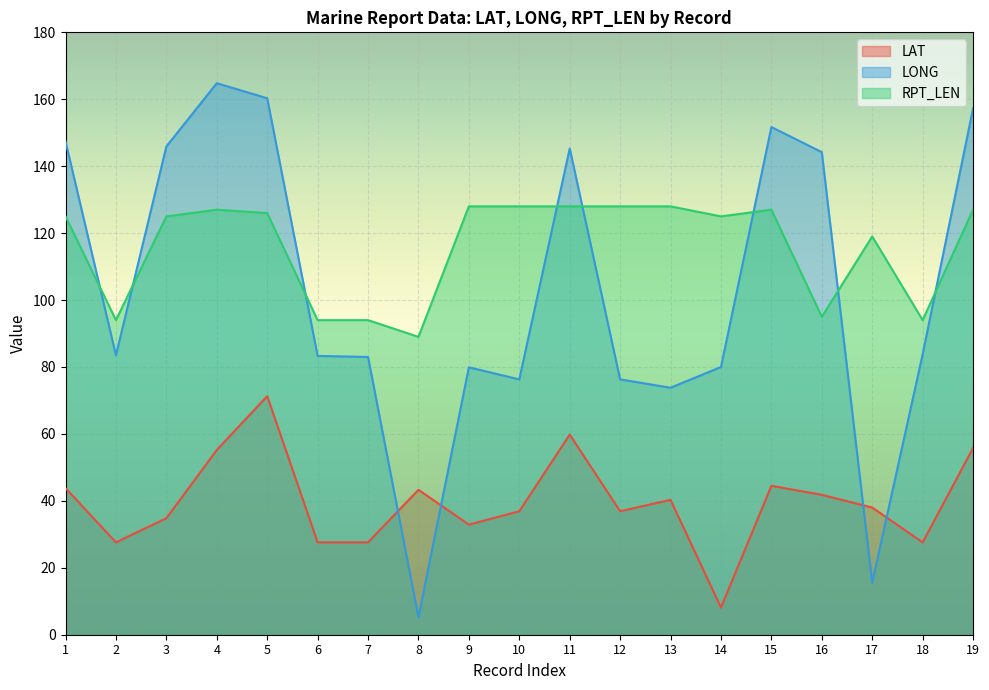

What is the value of the LAT point at the 12th from the left?

36.9